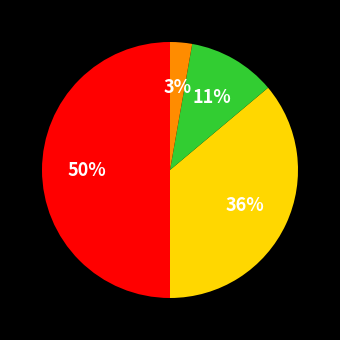

To the nearest percent, what is the average slice percentage?

25%